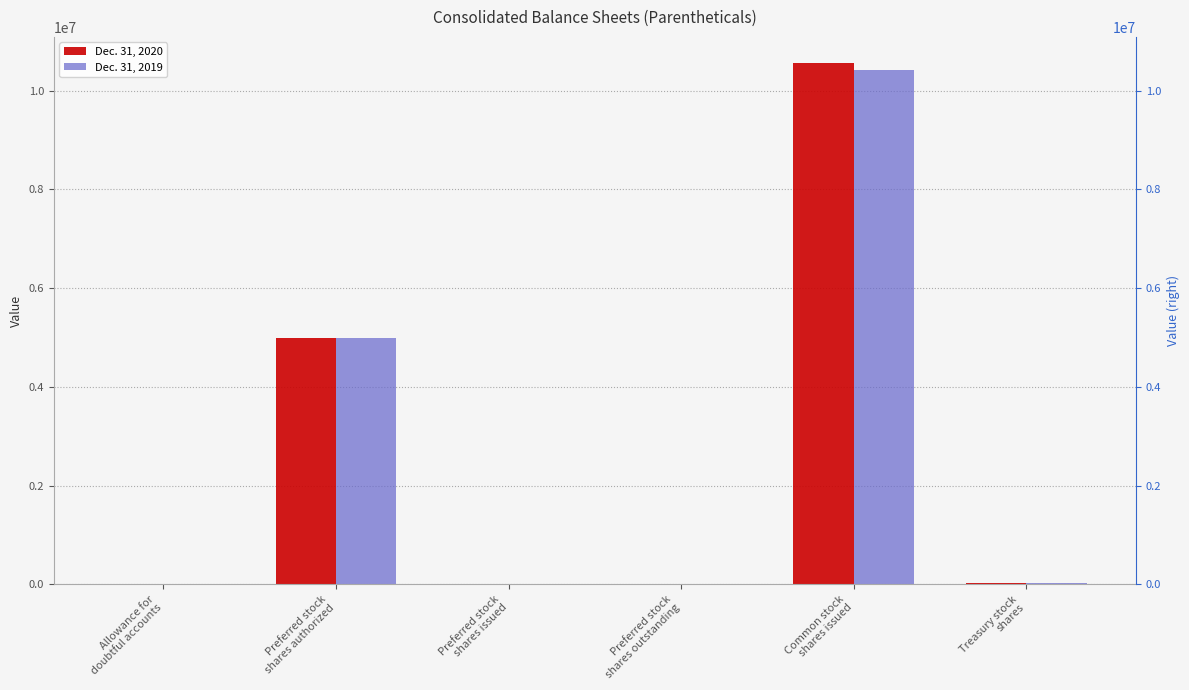

Reading right to left, transcribe all the data shown in this chart.

Dec. 31, 2020: Treasury stock
shares=33077	Common stock
shares issued=10562200	Preferred stock
shares outstanding=0	Preferred stock
shares issued=0	Preferred stock
shares authorized=5000000	Allowance for
doubtful accounts=212
Dec. 31, 2019: Treasury stock
shares=33077	Common stock
shares issued=10413982	Preferred stock
shares outstanding=0	Preferred stock
shares issued=0	Preferred stock
shares authorized=5000000	Allowance for
doubtful accounts=211